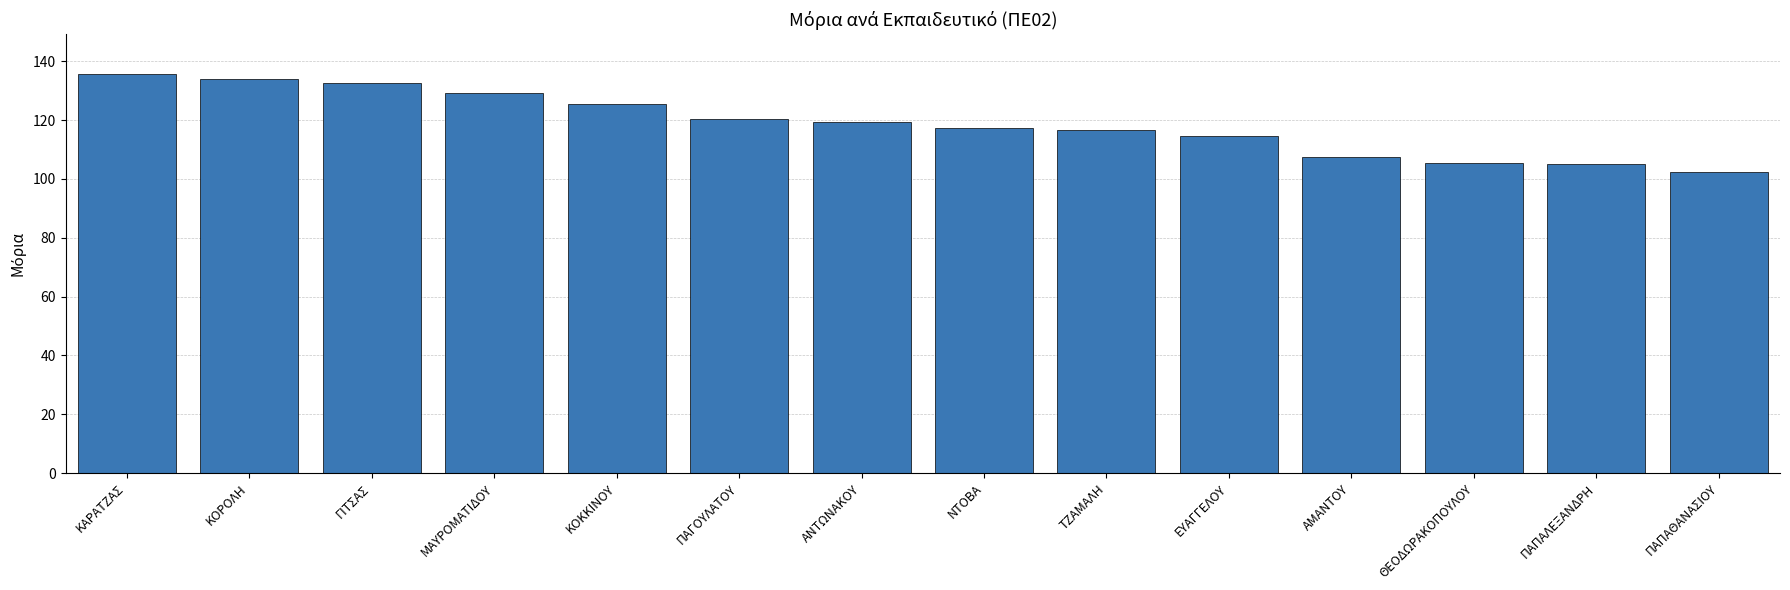

What is the sum of all values?

1665.4